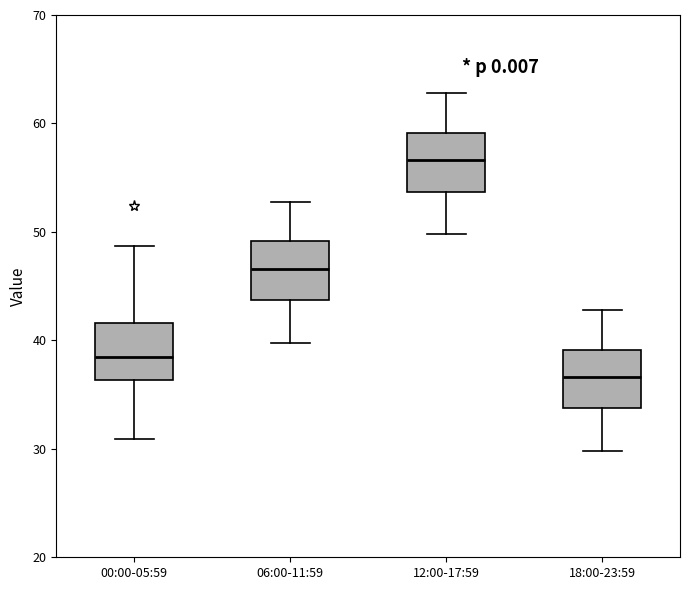

Reading left to right, read every box against the y-axis: the position of its median line, the range the box covers, and the ends of its whiskers. The values are not printed on the chart, so give them approximately, as read against the axis.

00:00-05:59: median 38, box 36 to 42, whiskers 31 to 49
06:00-11:59: median 47, box 44 to 49, whiskers 40 to 53
12:00-17:59: median 57, box 54 to 59, whiskers 50 to 63
18:00-23:59: median 37, box 34 to 39, whiskers 30 to 43